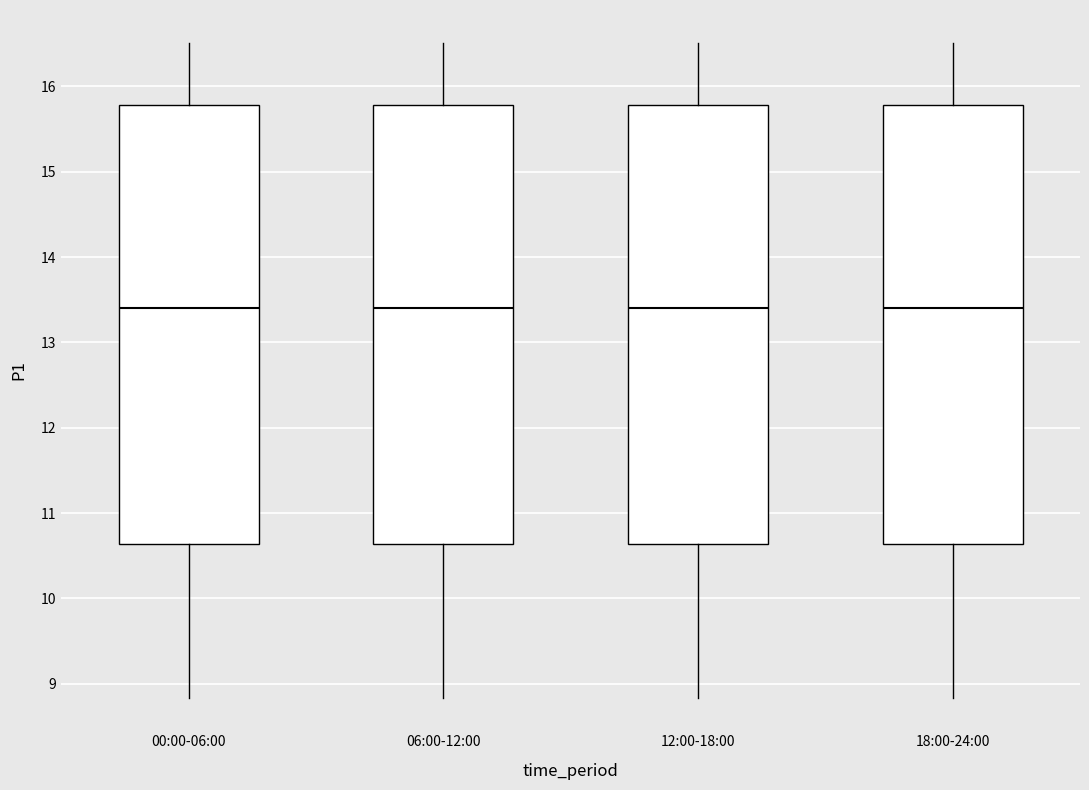

Reading left to right, read every box against the y-axis: the position of its median line, the range the box covers, and the ends of its whiskers. The values are not printed on the chart, so give them approximately, as read against the axis.

00:00-06:00: median 13.4, box 10.6 to 15.8, whiskers 8.8 to 16.5
06:00-12:00: median 13.4, box 10.6 to 15.8, whiskers 8.8 to 16.5
12:00-18:00: median 13.4, box 10.6 to 15.8, whiskers 8.8 to 16.5
18:00-24:00: median 13.4, box 10.6 to 15.8, whiskers 8.8 to 16.5